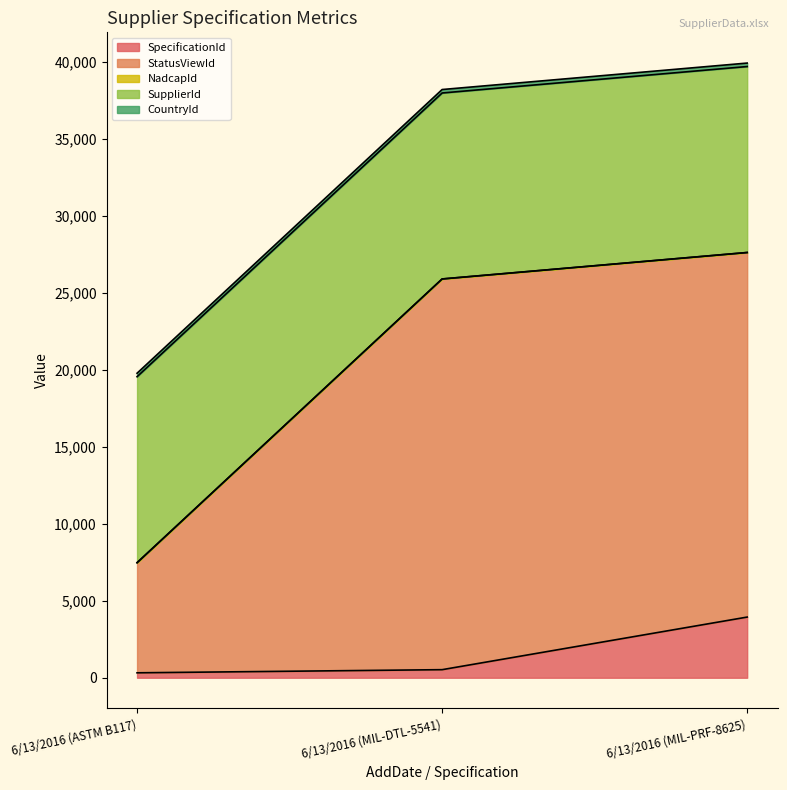

Read the SpecificationId value at 6/13/2016 (MIL-DTL-5541), to the nearest 50.

500